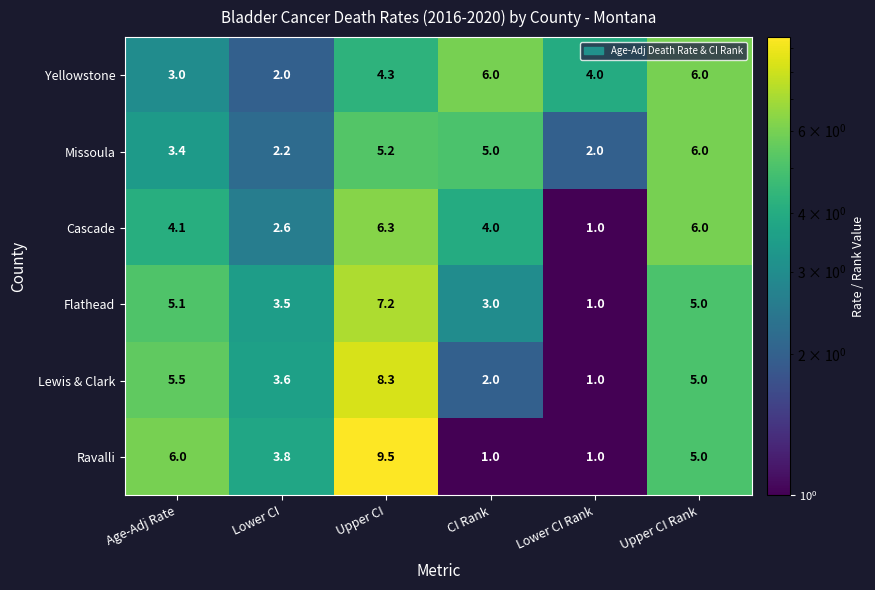

At how many categories does at least one series exceed 5?

4